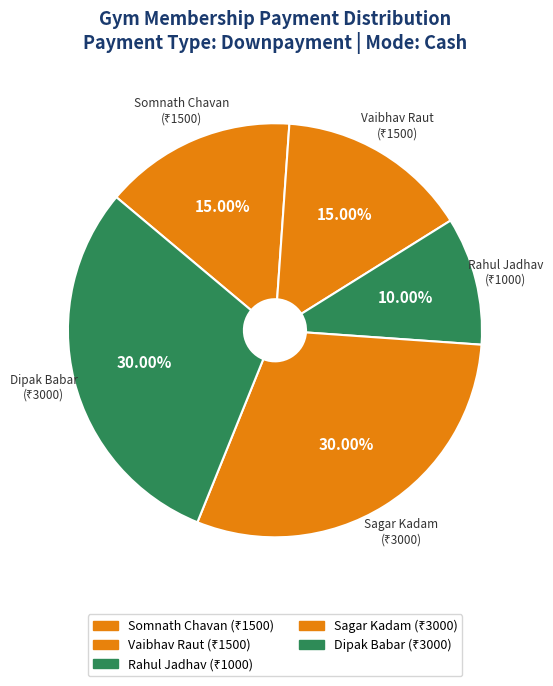

Approximately how many times larger is the value at Dipak Babar compared to Vaibhav Raut?

2.0